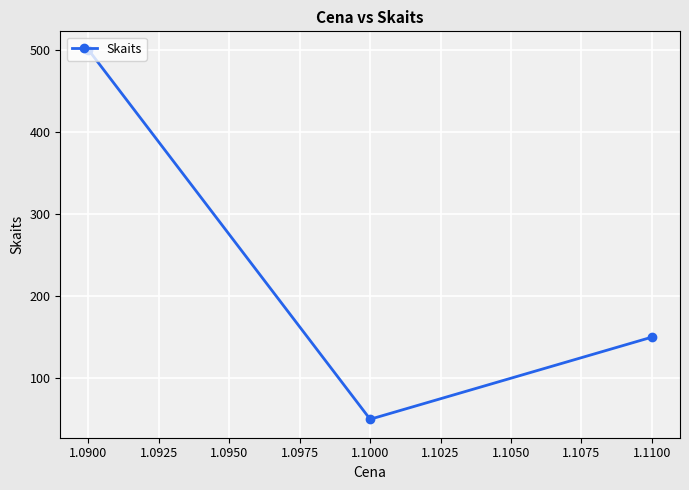

What is the value of the 1st point from the left?

500